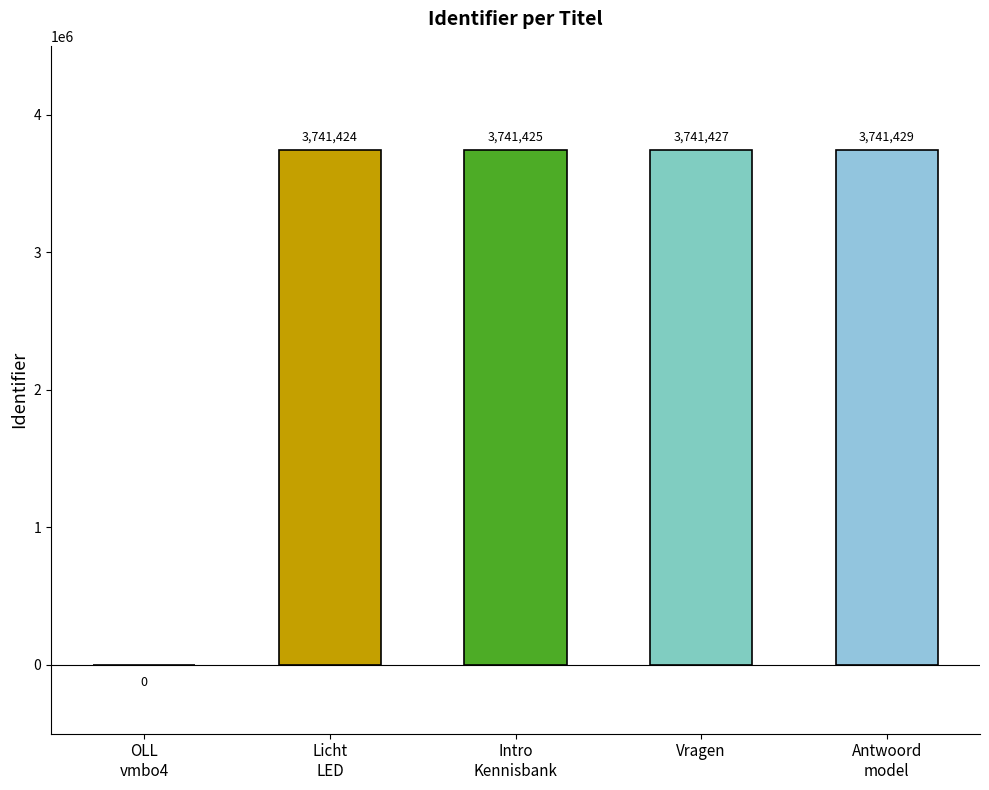

What is the change in value from OLL
vmbo4 to Antwoord
model?

+3741429